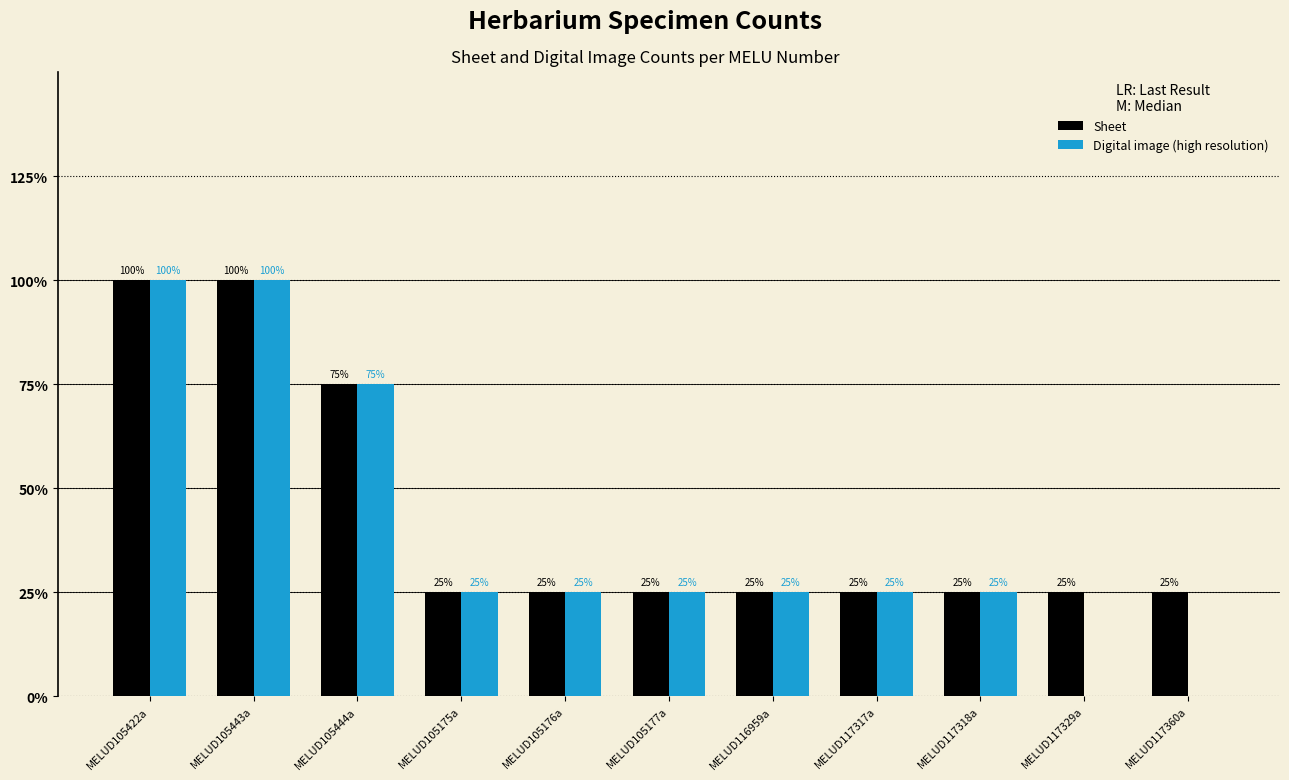

Is the value of Sheet at MELUD117360a greater than the value of Digital image (high resolution) at MELUD117329a?

Yes